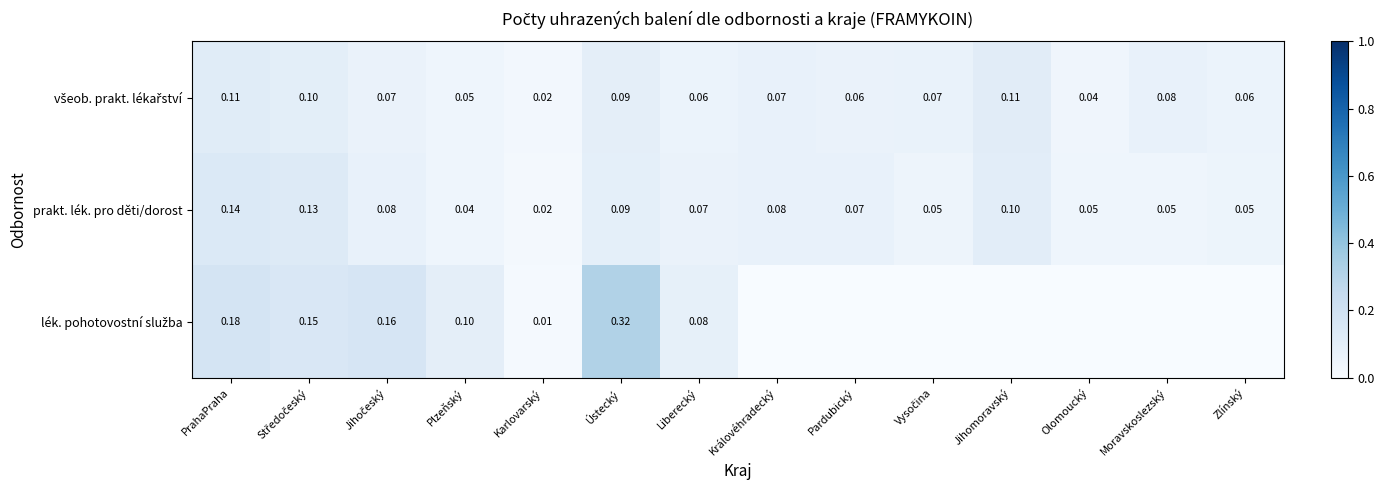

Rank the categories by prakt. lék. pro děti/dorost value from lowest to highest.

Karlovarský, Plzeňský, Olomoucký, Moravskoslezský, Vysočina, Zlínský, Liberecký, Pardubický, Jihočeský, Královéhradecký, Ústecký, Jihomoravský, Středočeský, PrahaPraha